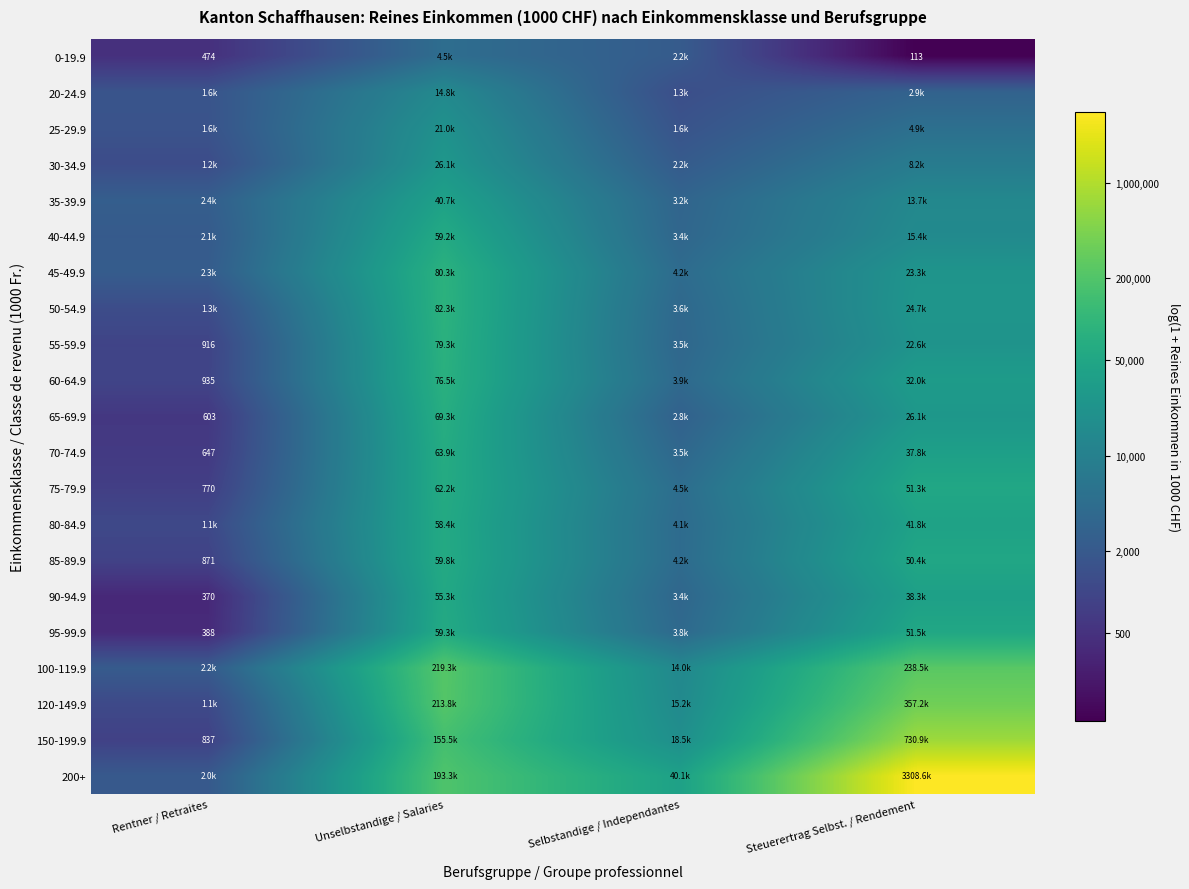

At how many categories does at least one series exceed 12?

2